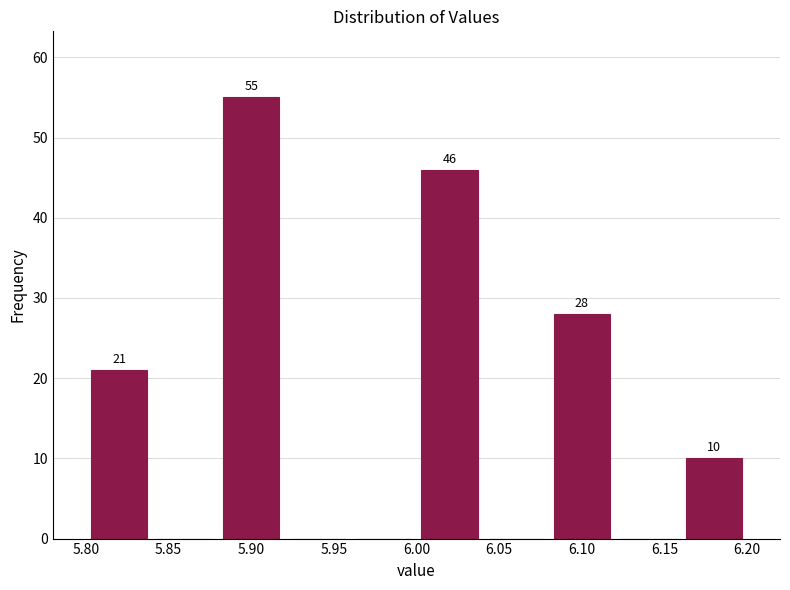

Over which range of the x-axis is the bar tallest?

5.88 to 5.92